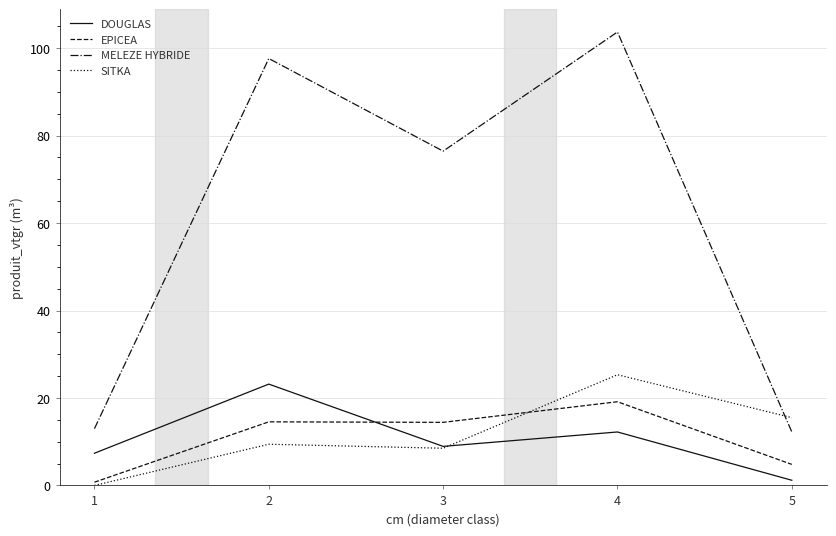

Is this an area chart (filled region under the line)?

No